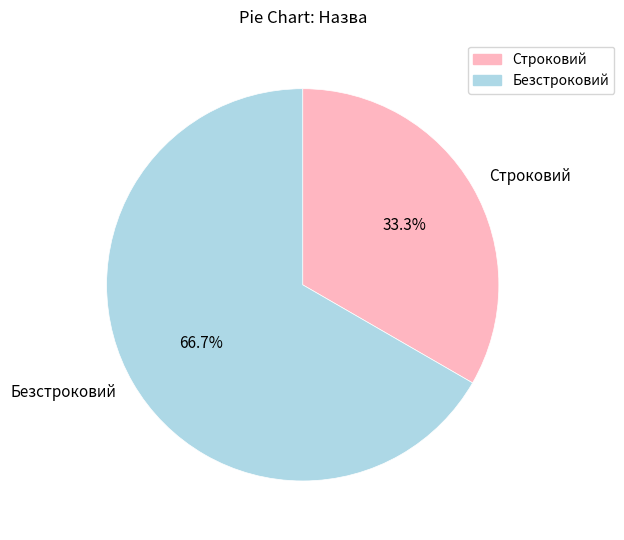

To the nearest percent, what portion does Строковий represent?

33%